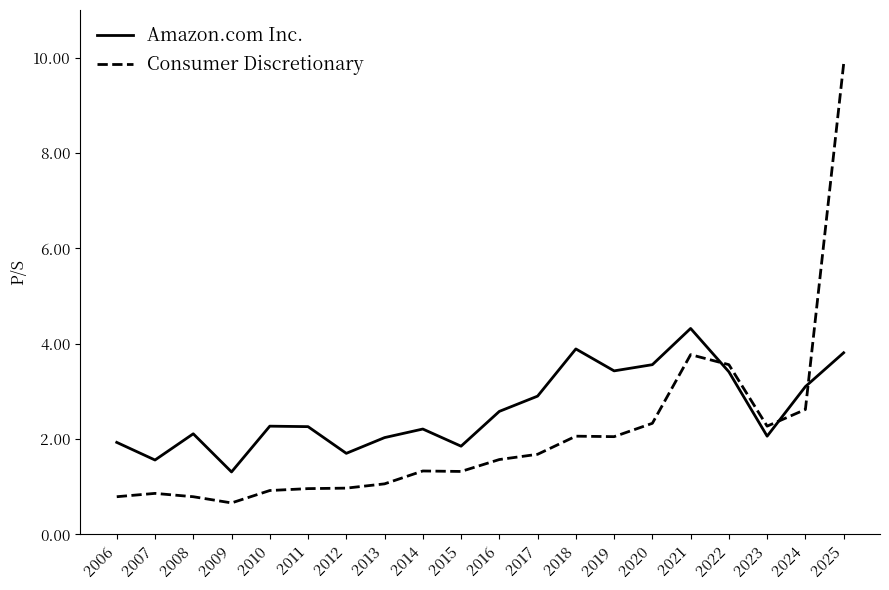

What is the total value across all series at 2022?

7.0